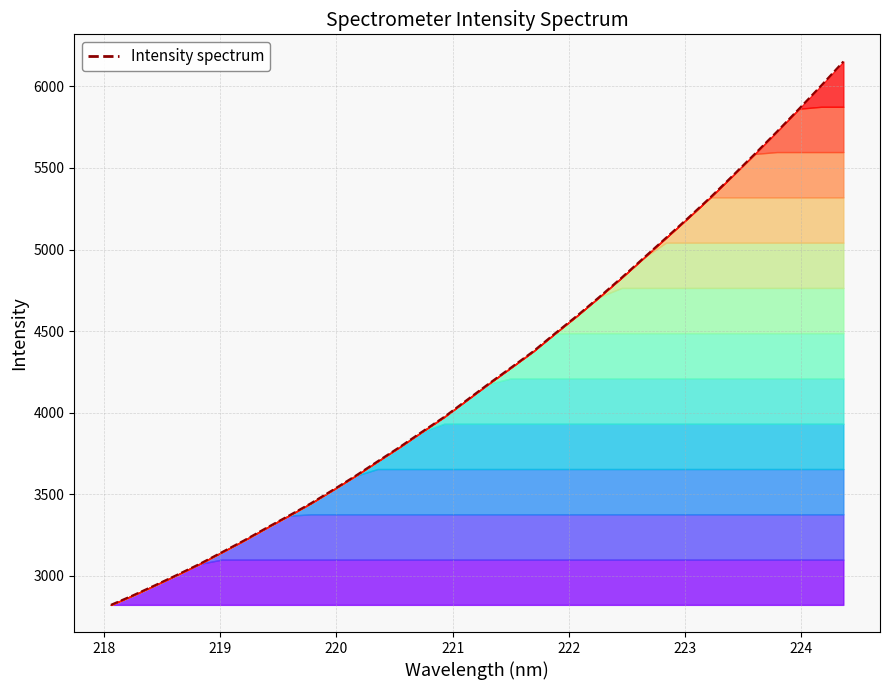

Count the number of data series in this chart.

1